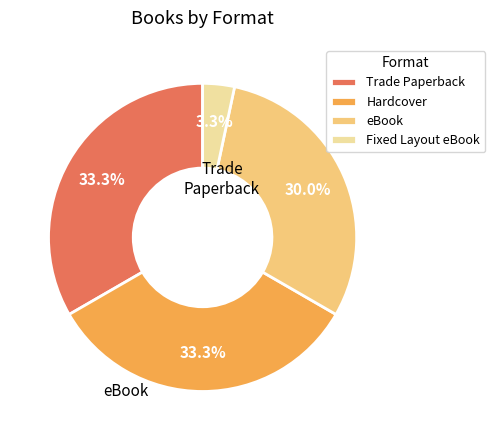

Is there a majority slice in this chart?

No